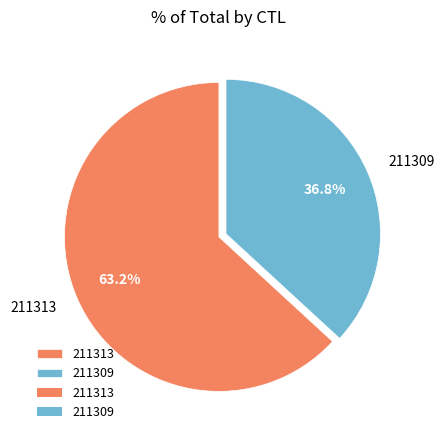

What percentage is the 211313 slice, to the nearest percent?

63%